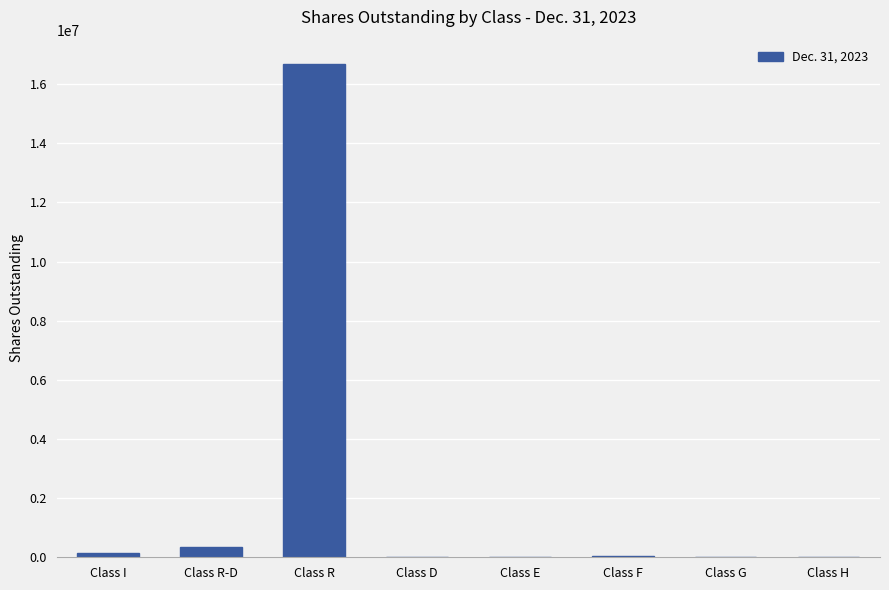

Which category has the highest value across all series?

Class R